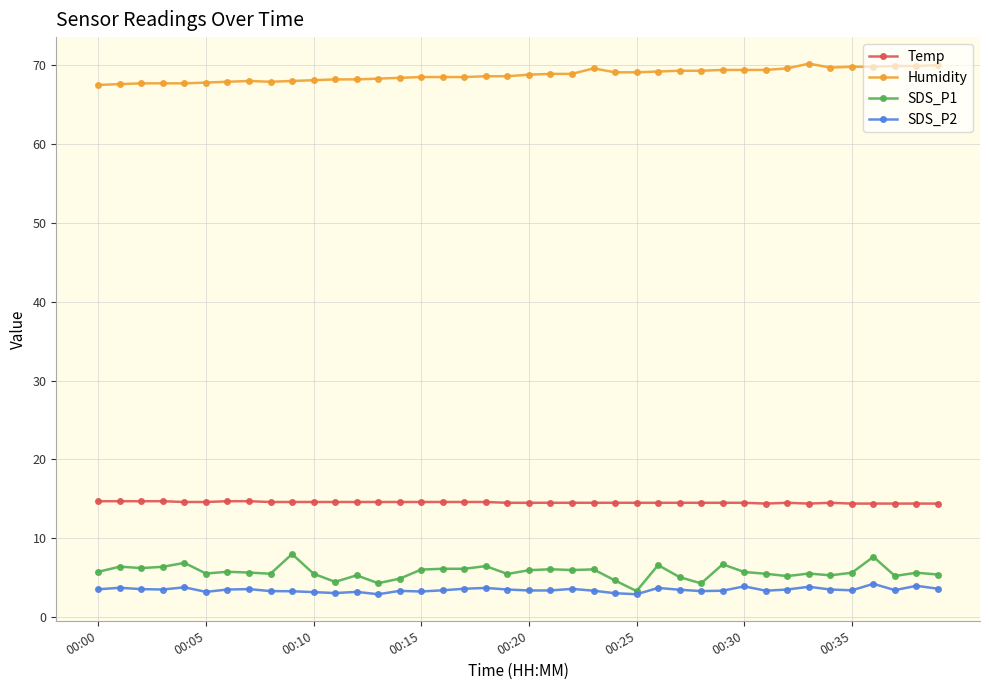

What is the value of the SDS_P1 point at the 34th from the left?

5.5